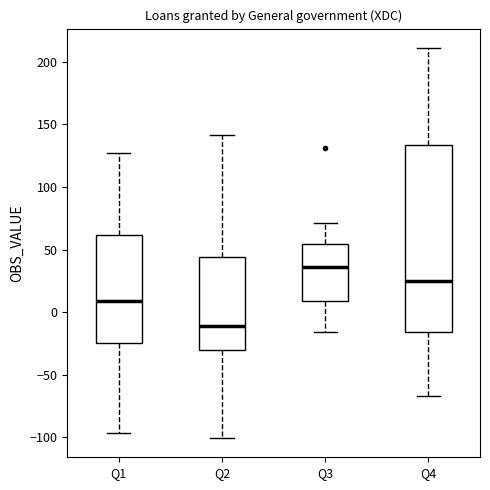

Reading left to right, transcribe this box plot: for each box, give where its median line is, the range the box spans, and where its two whiskers end, as read against the y-axis. The values are not printed on the chart, so give them approximately, as read against the axis.

Q1: median 10, box -25 to 60, whiskers -95 to 125
Q2: median -10, box -30 to 45, whiskers -100 to 140
Q3: median 35, box 10 to 55, whiskers -15 to 70
Q4: median 25, box -15 to 135, whiskers -65 to 210